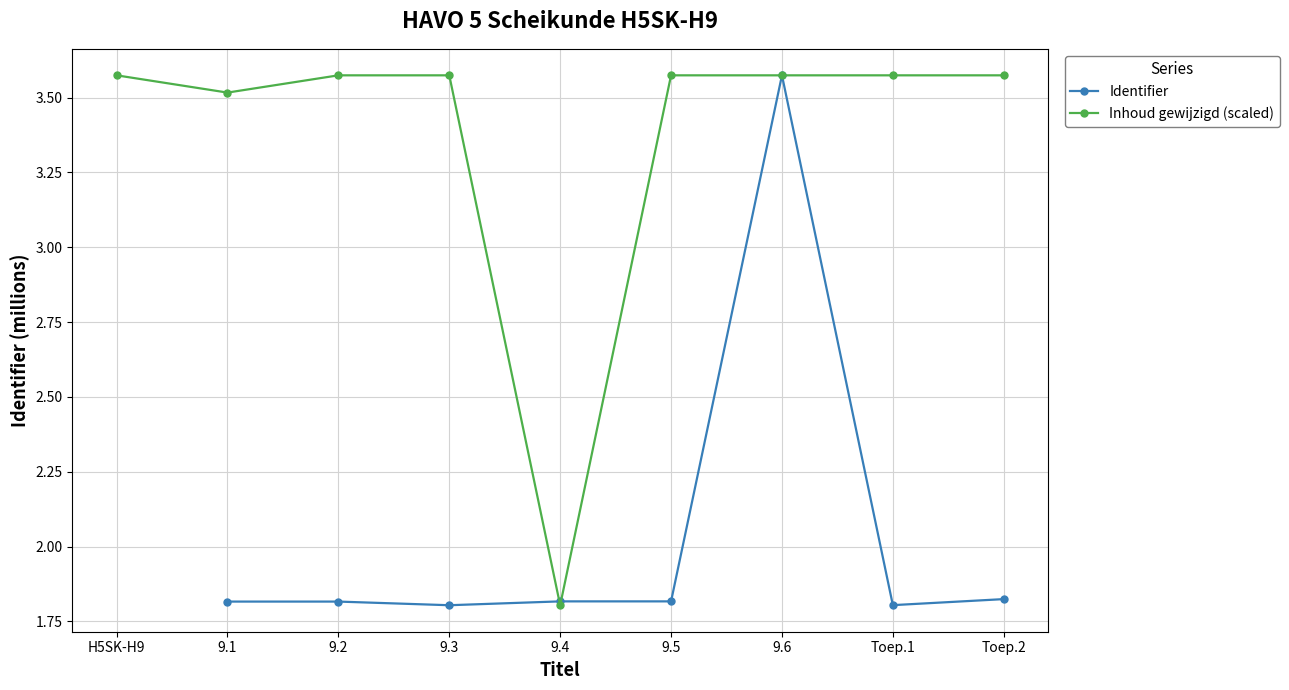

Which has a higher value, 9.2 or Toep.1?

9.2